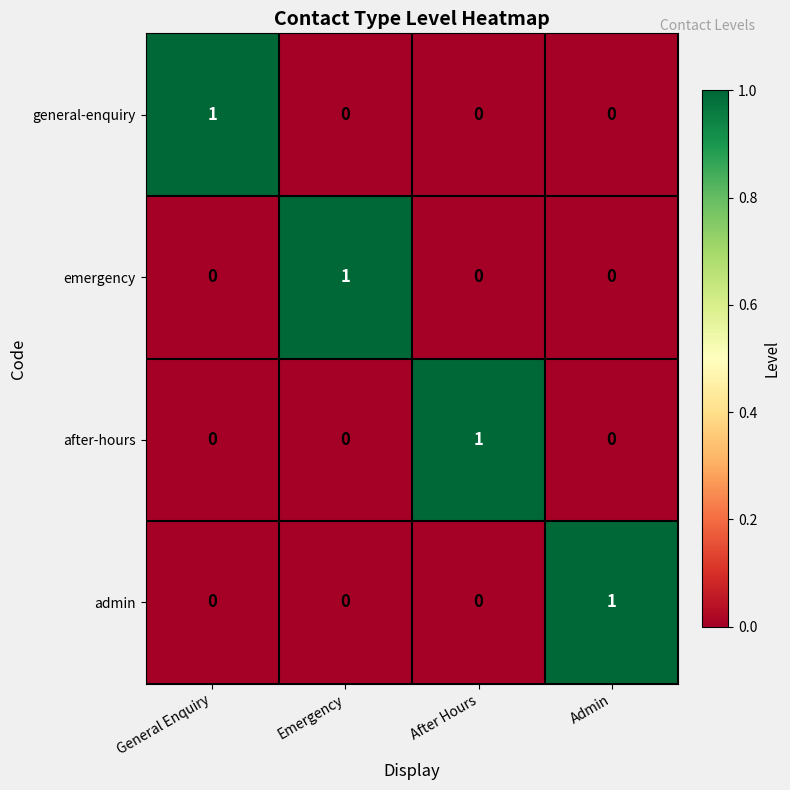

Reading left to right, transcribe all the data shown in this chart.

general-enquiry: General Enquiry=1	Emergency=0	After Hours=0	Admin=0
emergency: General Enquiry=0	Emergency=1	After Hours=0	Admin=0
after-hours: General Enquiry=0	Emergency=0	After Hours=1	Admin=0
admin: General Enquiry=0	Emergency=0	After Hours=0	Admin=1